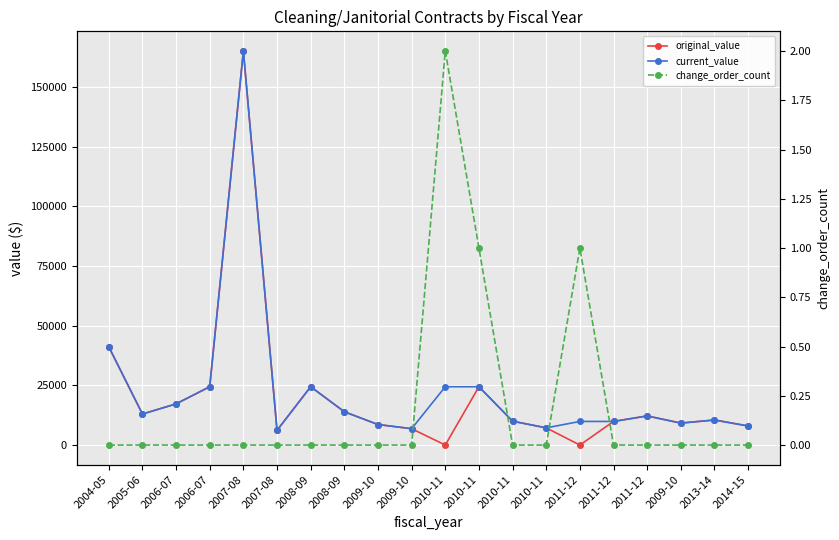

Rank the categories by original_value value from lowest to highest.

2010-11, 2011-12, 2007-08, 2009-10, 2010-11, 2014-15, 2009-10, 2009-10, 2011-12, 2010-11, 2013-14, 2011-12, 2005-06, 2008-09, 2006-07, 2008-09, 2010-11, 2006-07, 2004-05, 2007-08